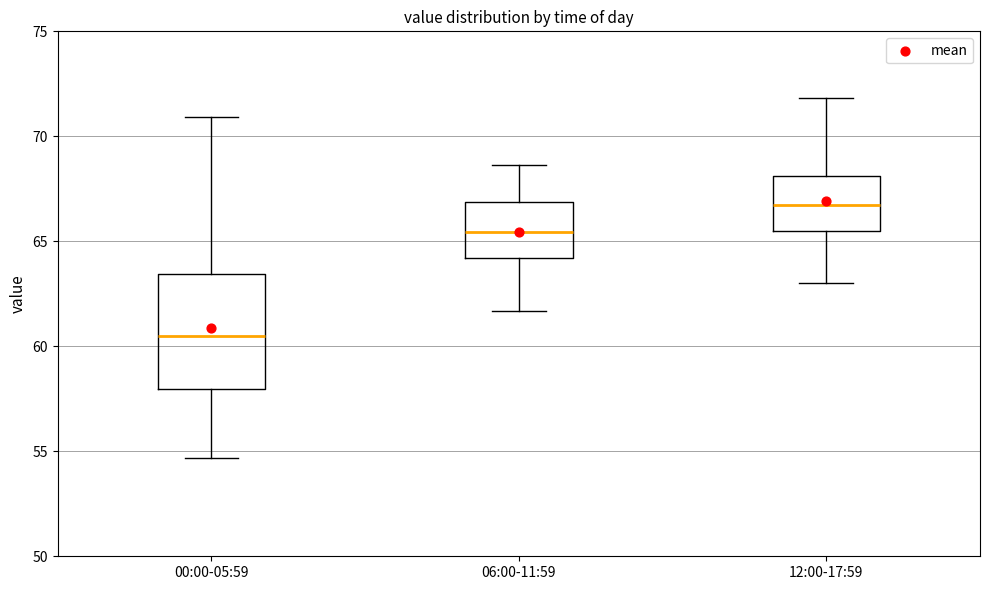

Reading left to right, read every box against the y-axis: the position of its median line, the range the box covers, and the ends of its whiskers. The values are not printed on the chart, so give them approximately, as read against the axis.

00:00-05:59: median 60.5, box 58.0 to 63.5, whiskers 54.5 to 71.0
06:00-11:59: median 65.5, box 64.0 to 67.0, whiskers 61.5 to 68.5
12:00-17:59: median 66.5, box 65.5 to 68.0, whiskers 63.0 to 72.0